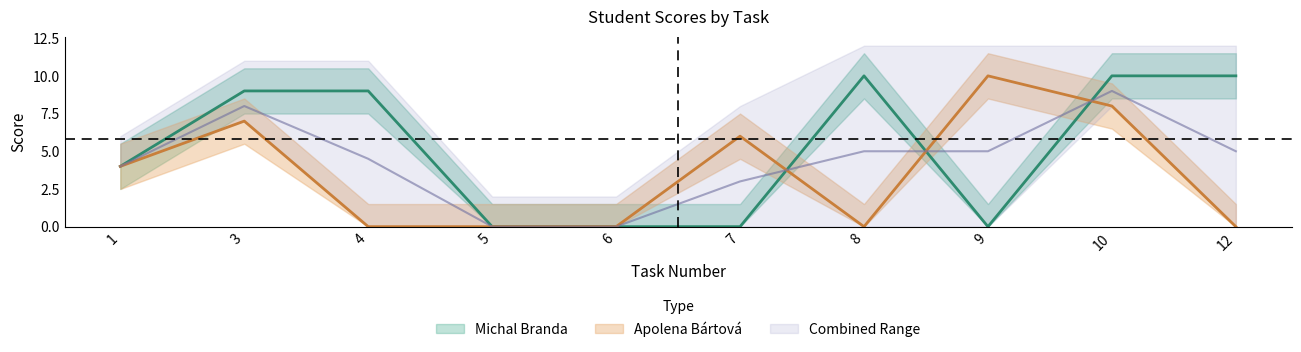

Where does the Apolena Bartova series first go above 4?

3